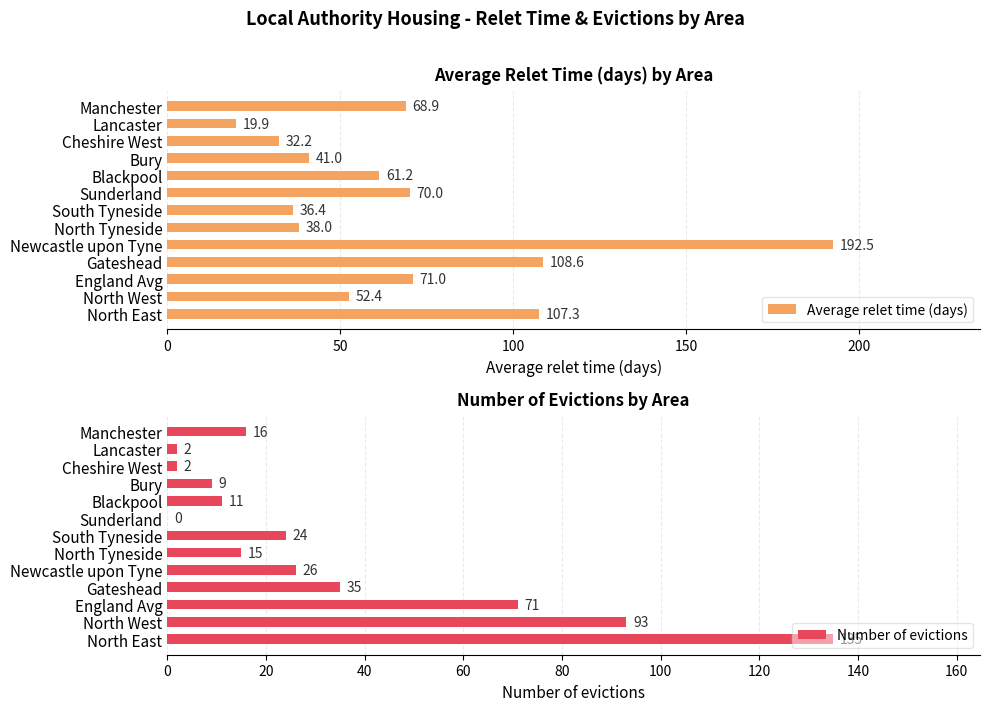

What is the value of the Average relet time (days) bar at the 8th from the left?

70.0